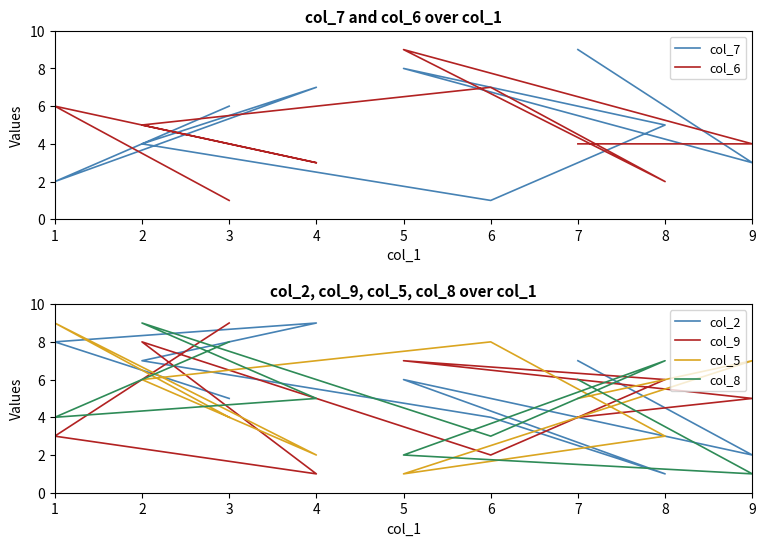

What is the sum of all col_8 values?

45